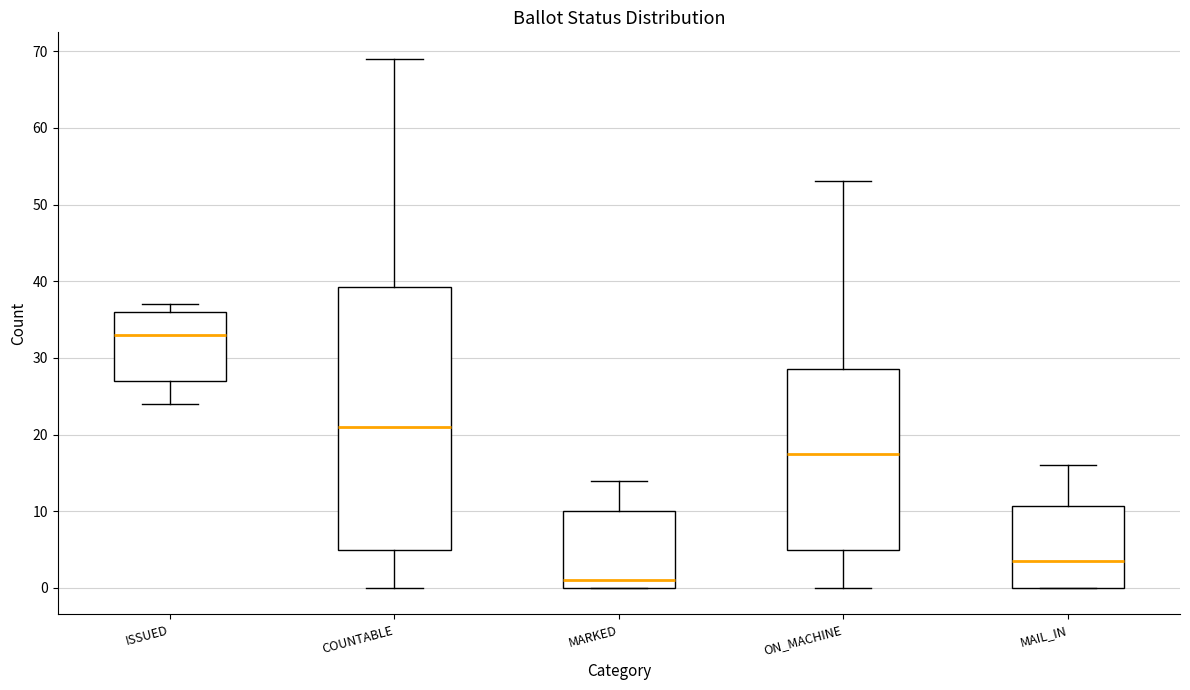

Reading left to right, transcribe this box plot: for each box, give where its median line is, the range the box spans, and where its two whiskers end, as read against the y-axis. The values are not printed on the chart, so give them approximately, as read against the axis.

ISSUED: median 33, box 27 to 36, whiskers 24 to 37
COUNTABLE: median 21, box 5 to 39, whiskers 0 to 69
MARKED: median 1, box 0 to 10, whiskers 0 to 14
ON_MACHINE: median 18, box 5 to 29, whiskers 0 to 53
MAIL_IN: median 4, box 0 to 11, whiskers 0 to 16